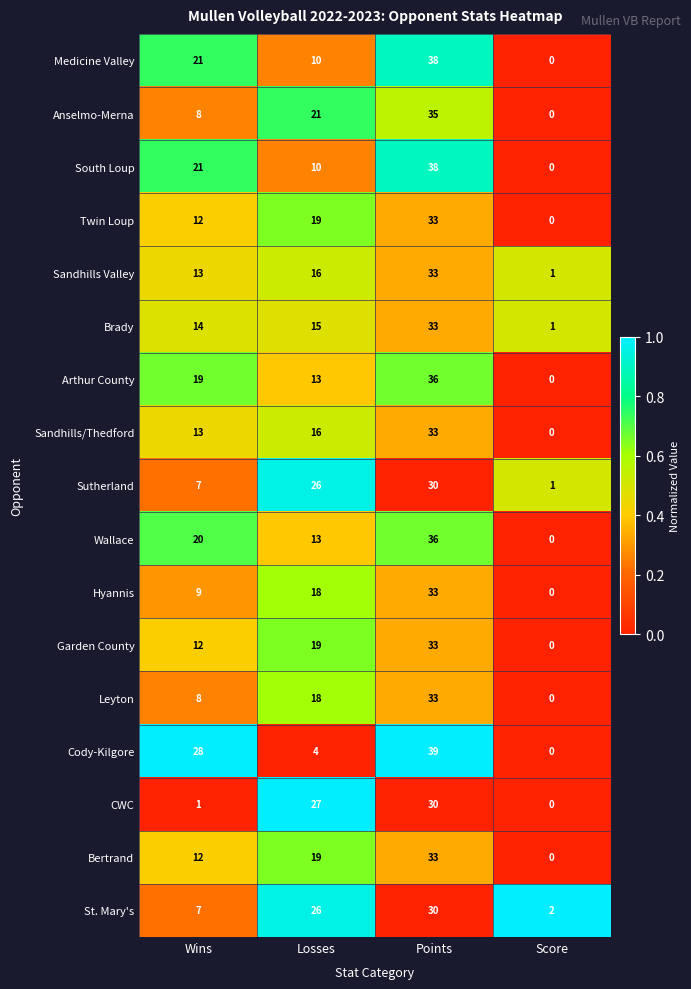

The Hyannis series shows 18 at Score. True or false?

False